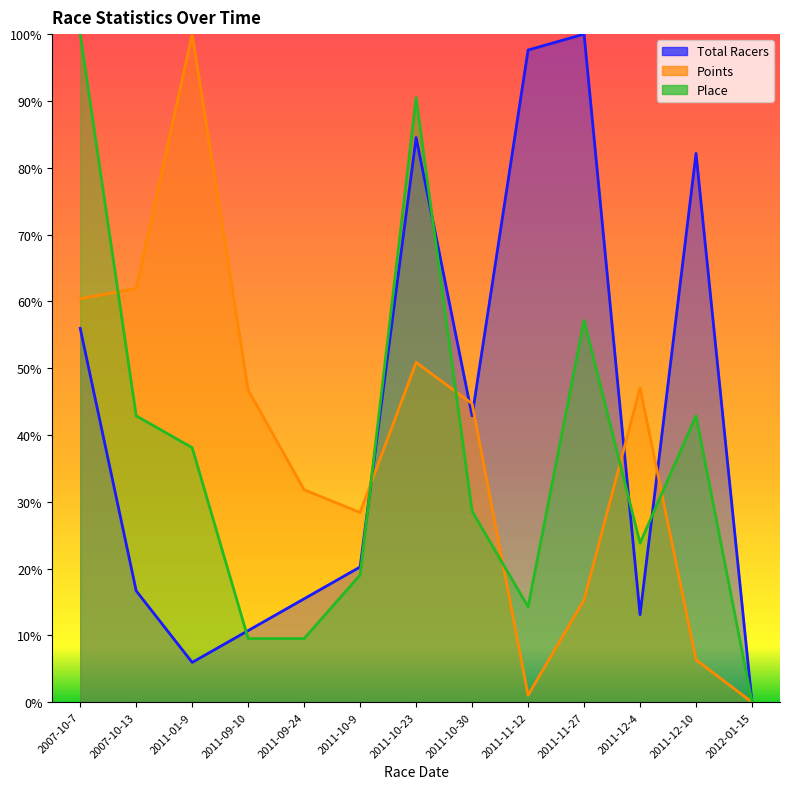

What are all the series names shown in the legend?

Total Racers, Points, Place